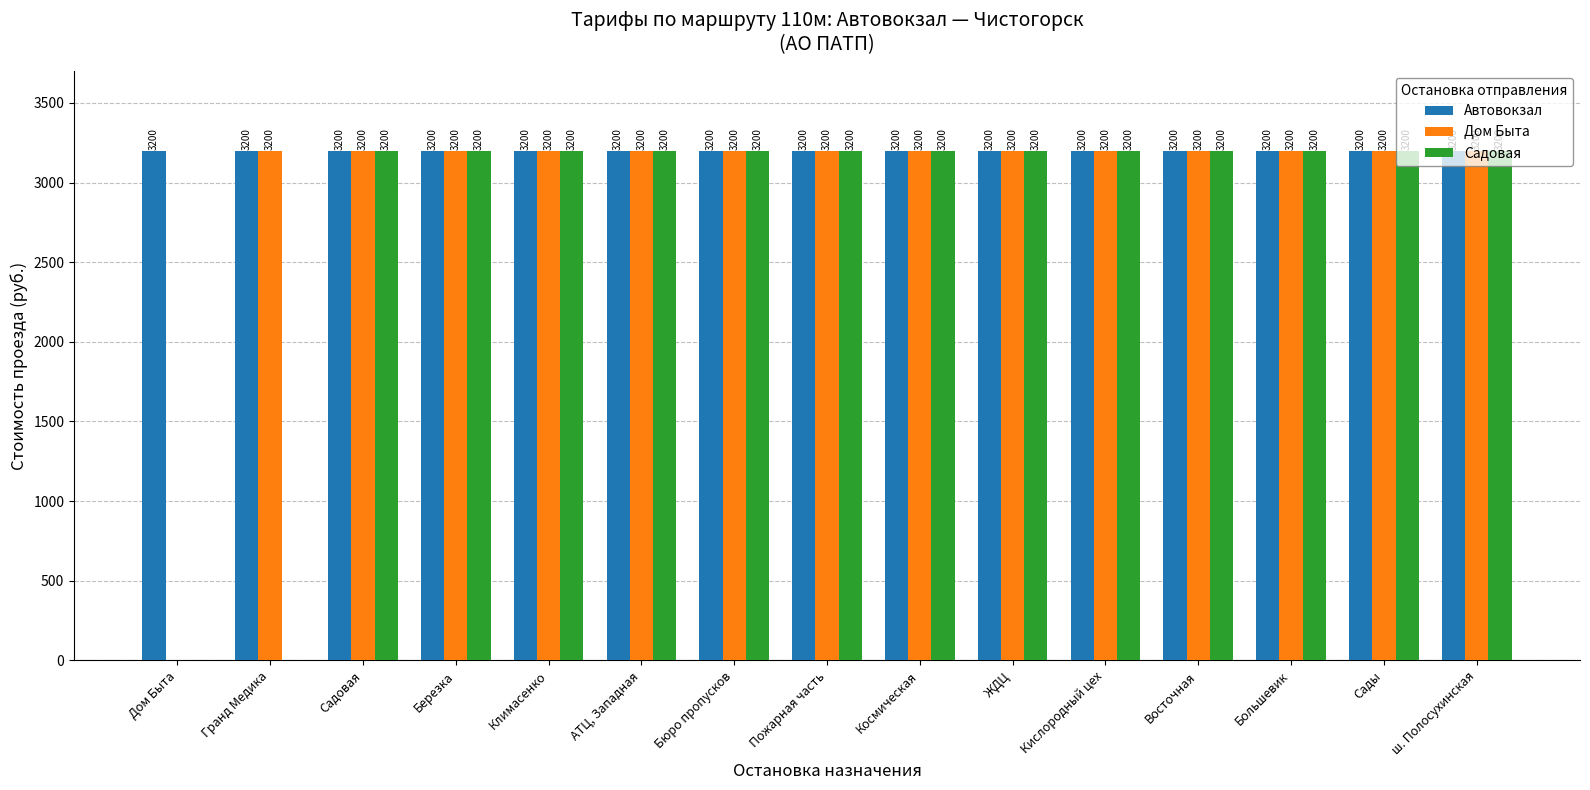

True or false: Автовокзал has a value of 4481 at Дом Быта.

False